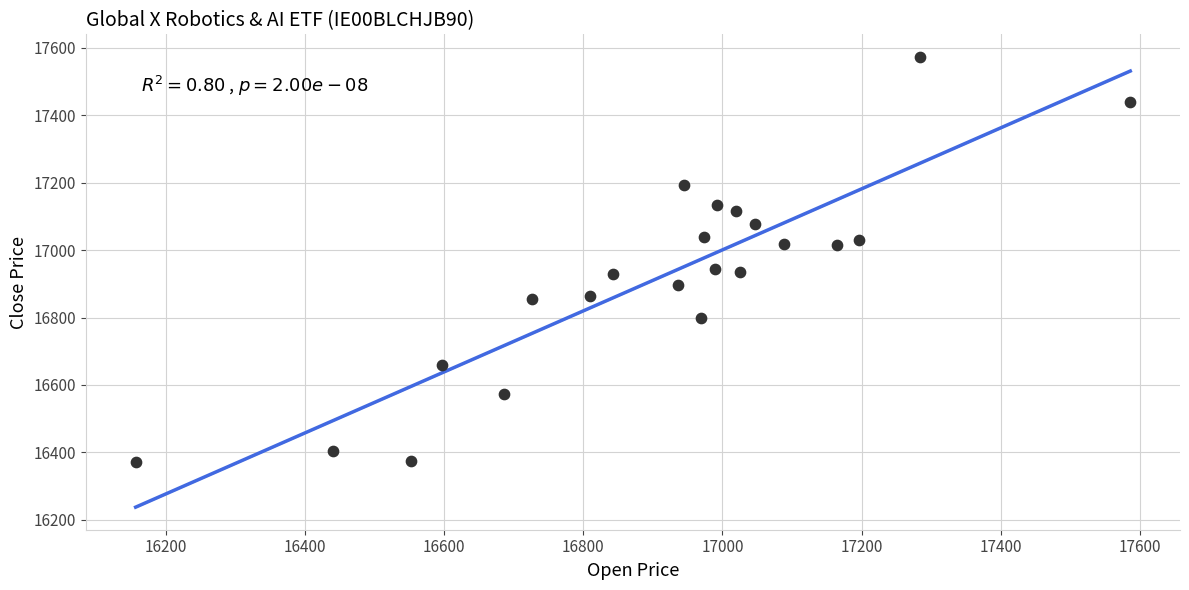

What is the range of X values (max minus min)?

1429